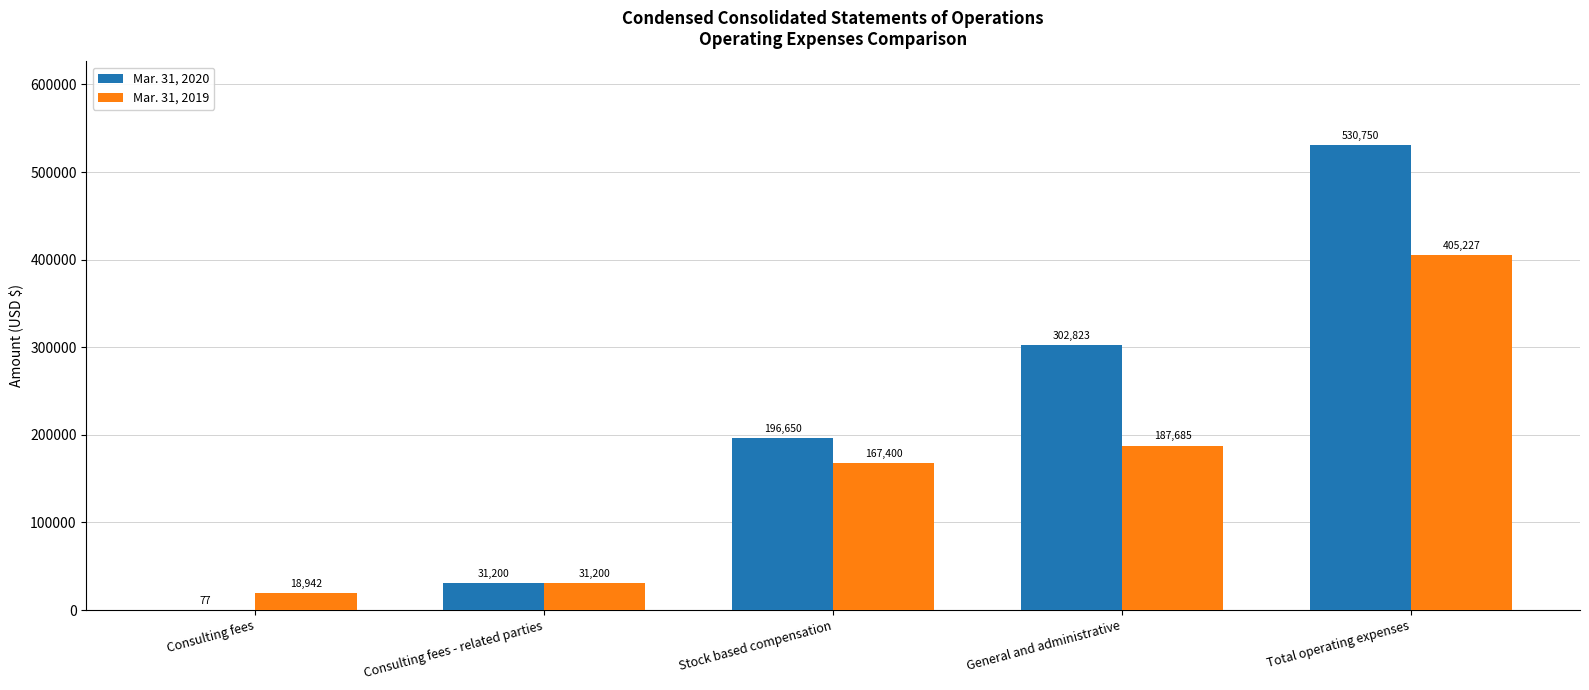

What is the approximate value of Mar. 31, 2020 at General and administrative, to the nearest 50?

302800